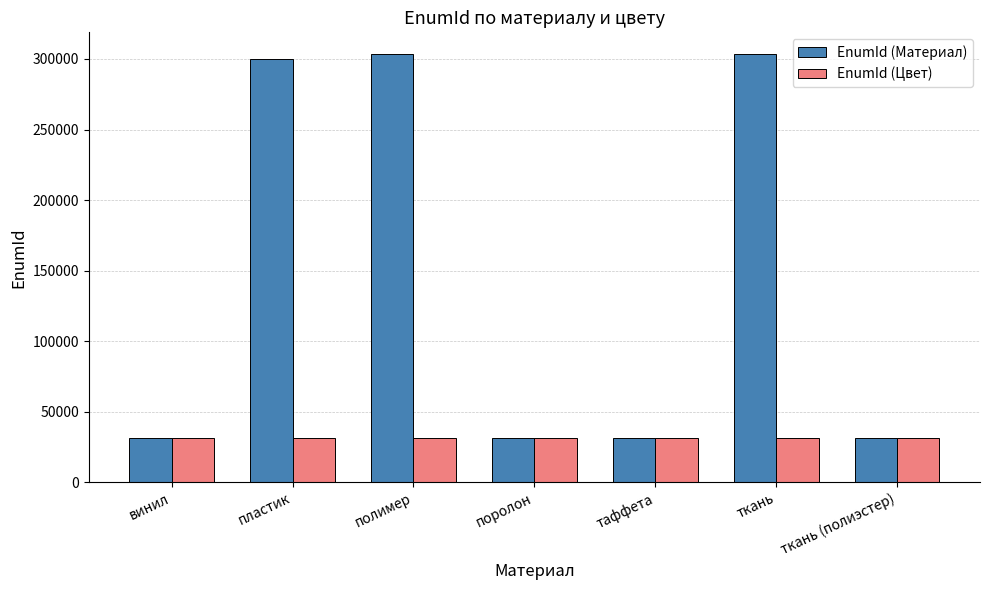

Rank the series by their maximum value, from highest to lowest.

EnumId (Материал), EnumId (Цвет)